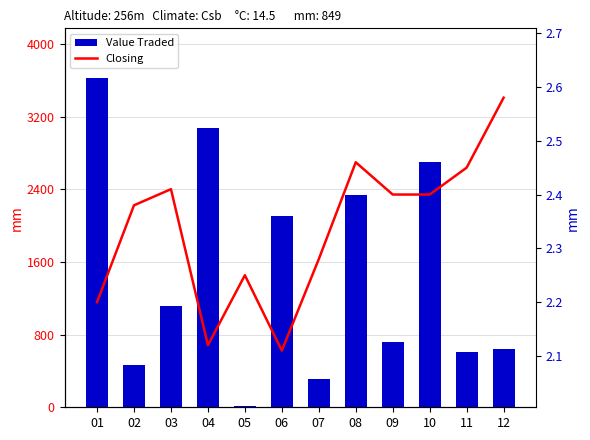

True or false: Closing has a value of 0.8 at 06.

False